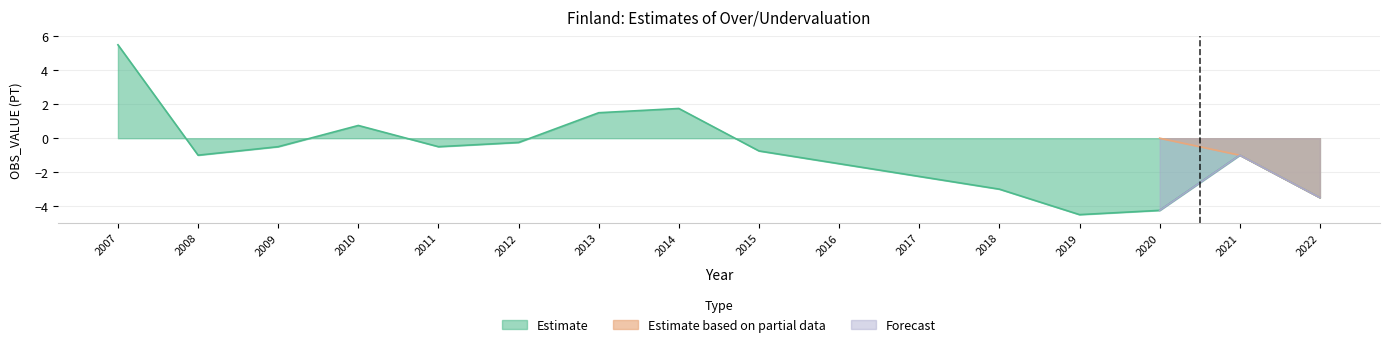

What is the total value across all series at 2007?

5.5